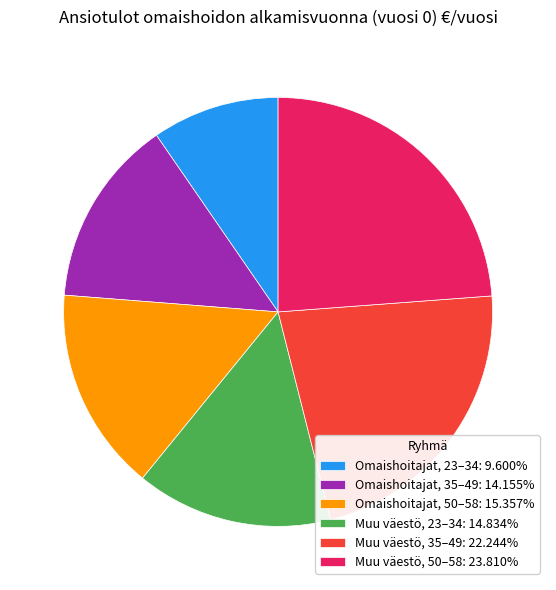

Approximately how many times larger is the value at Muu väestö, 35–49: 22.244% compared to Muu väestö, 50–58: 23.810%?

0.9